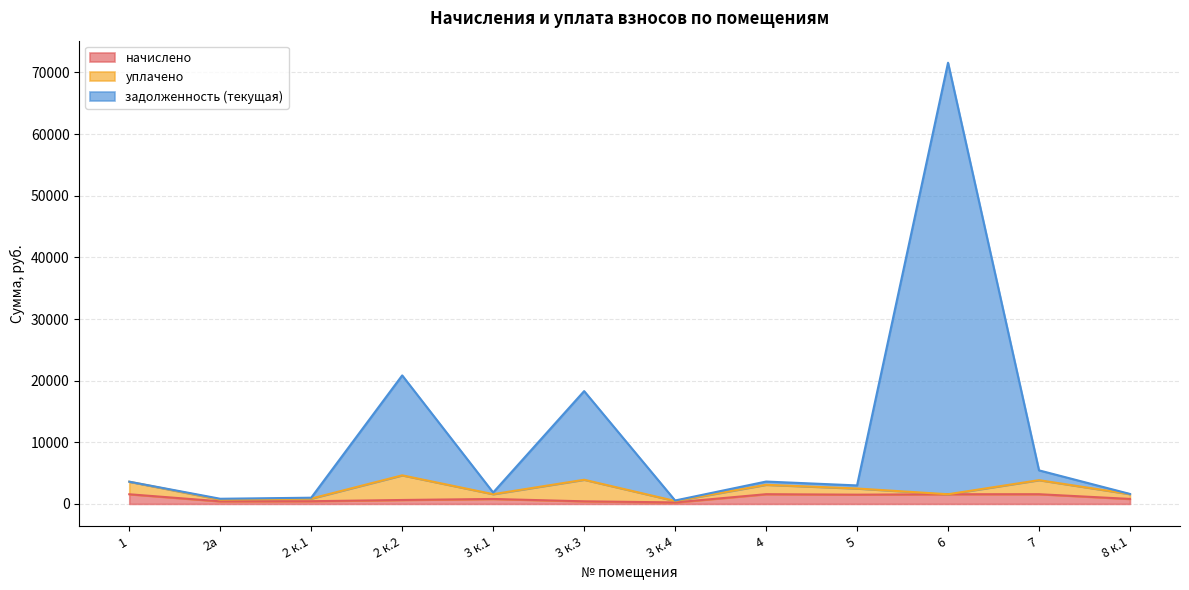

What is the spread (max minus min) of values at 3 к.3?

17884.9